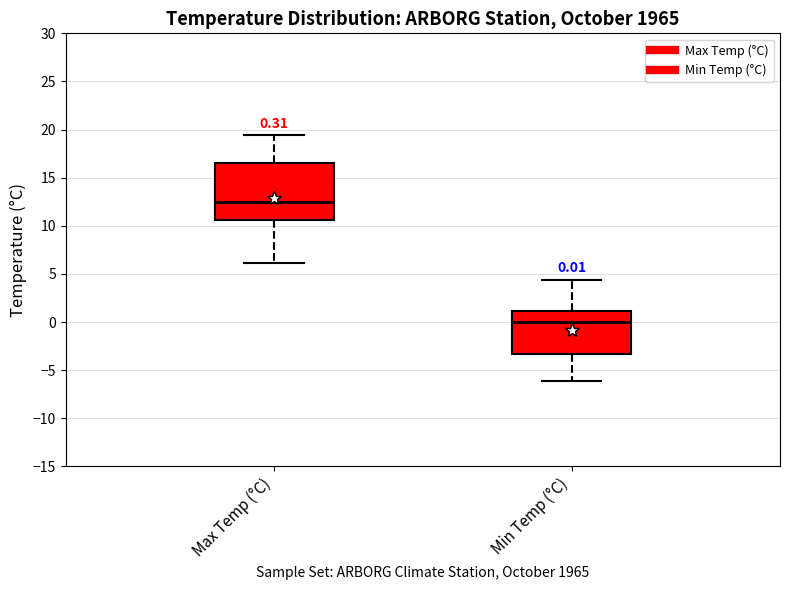

Comparing the boxes themselves (not the whiskers), which one is the tallest?

Max Temp (°C)